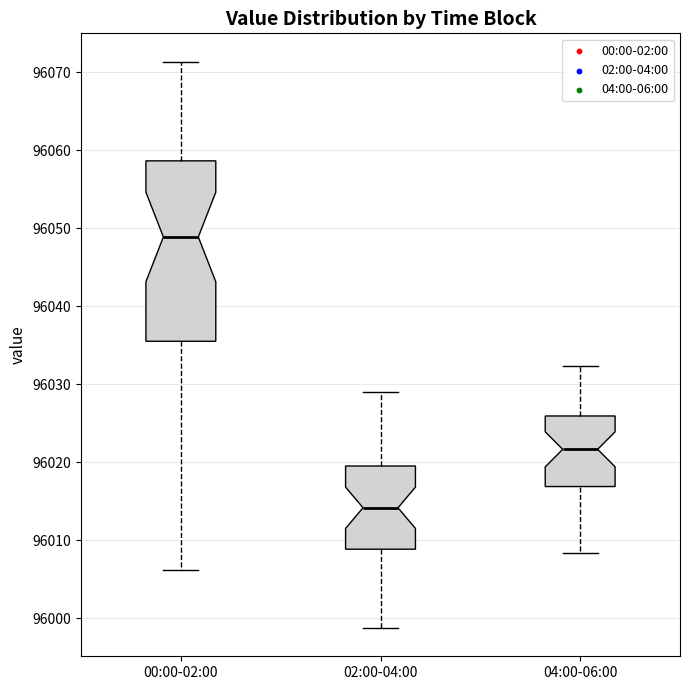

Which box's median line is the lowest?

02:00-04:00